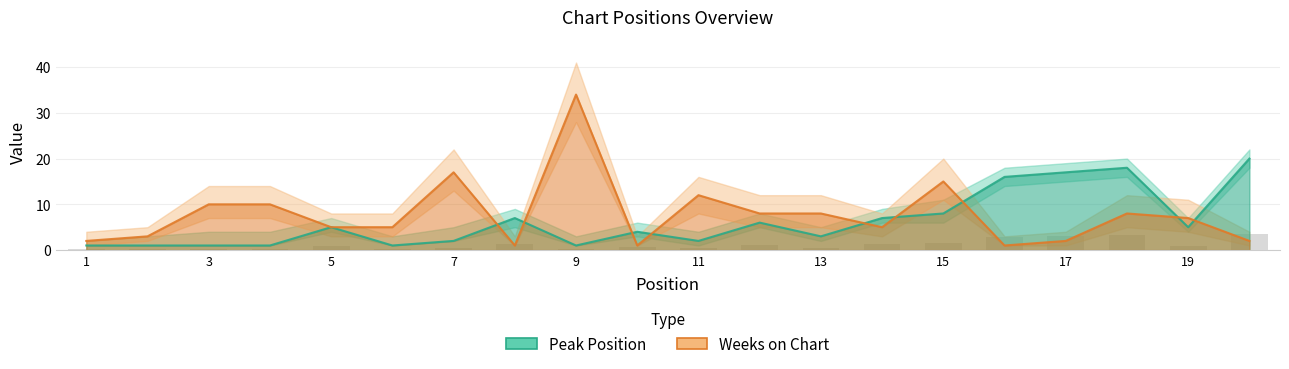

Rank the series by their average value, from highest to lowest.

Weeks on Chart, Peak Position